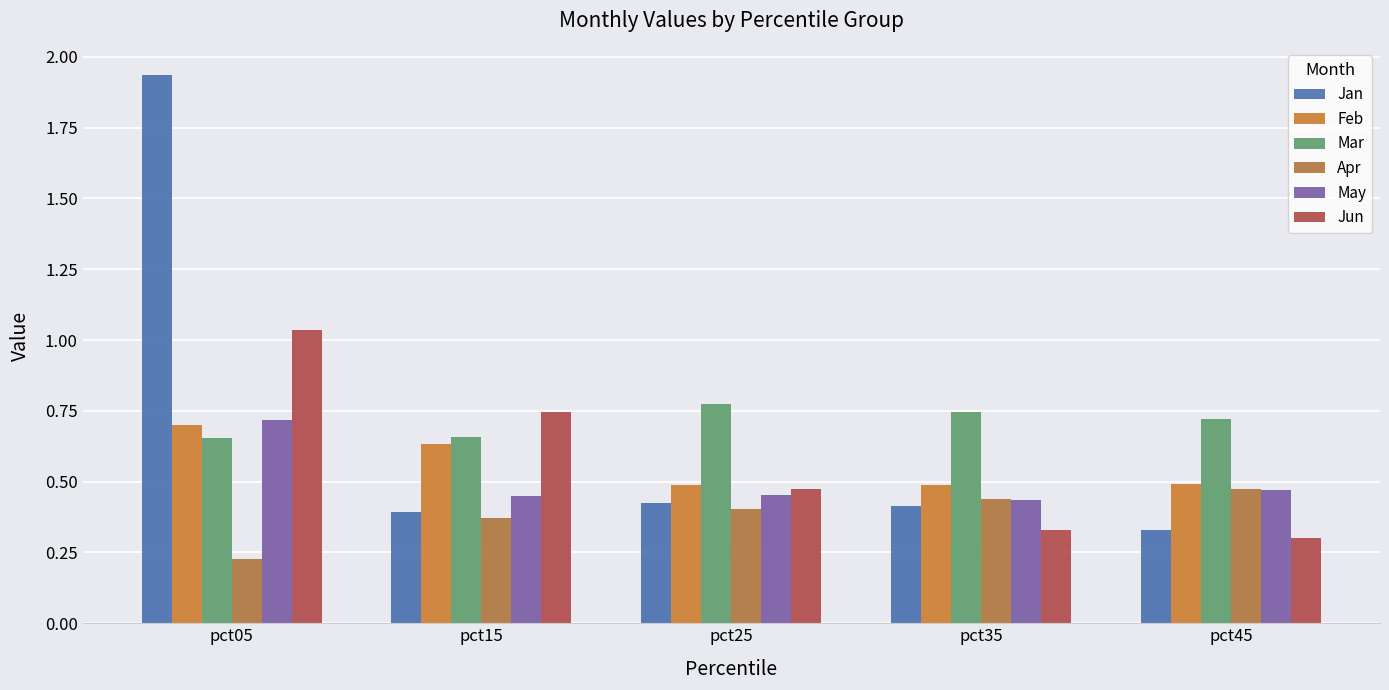

How many distinct data groups are displayed?

6